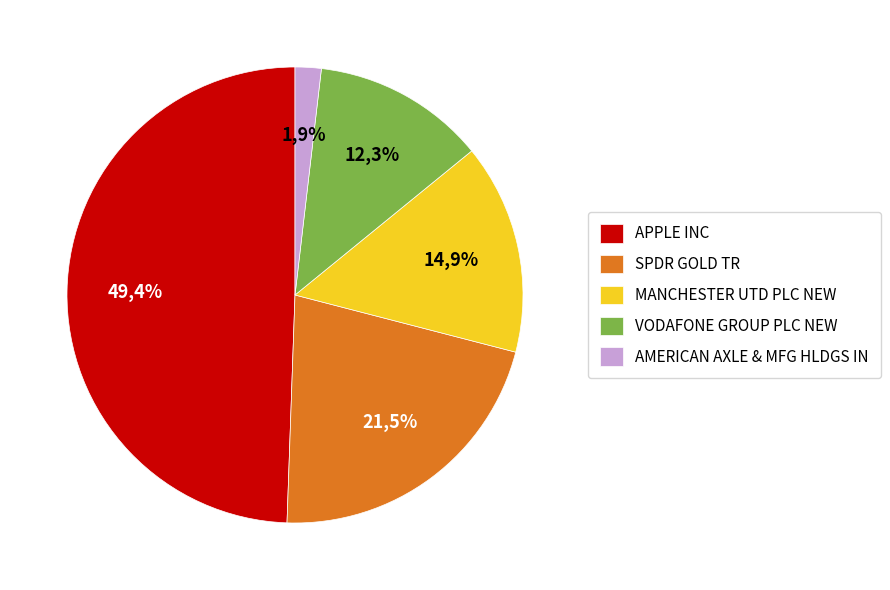

Which slice is the smallest?

AMERICAN AXLE & MFG HLDGS IN